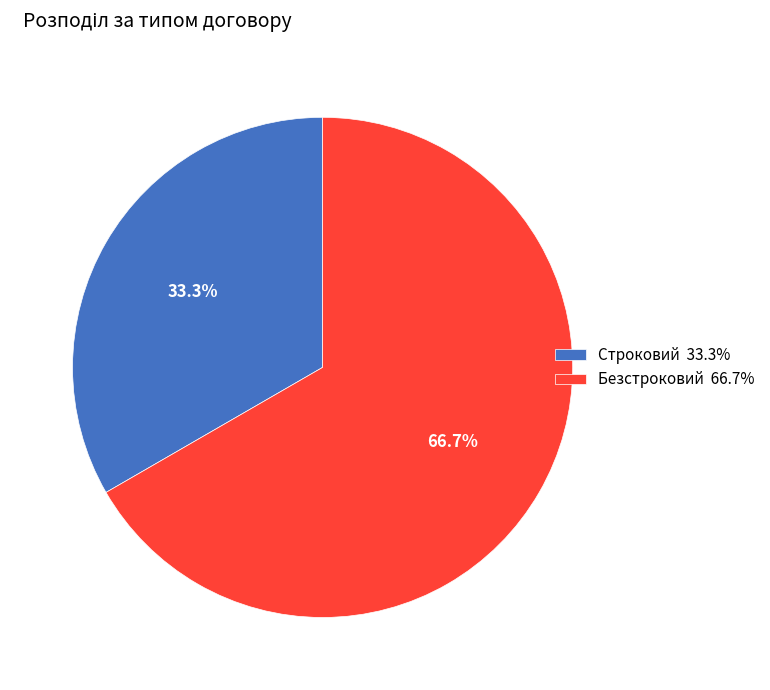

Between Безстроковий and Строковий, which is larger?

Безстроковий